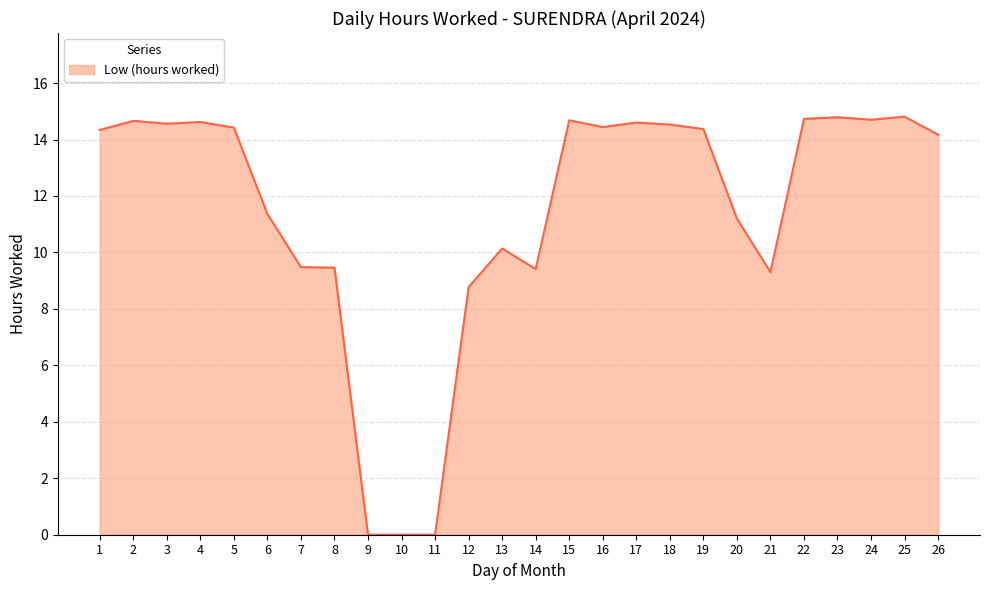

Is it true that the value at 7 is 2.3?

False